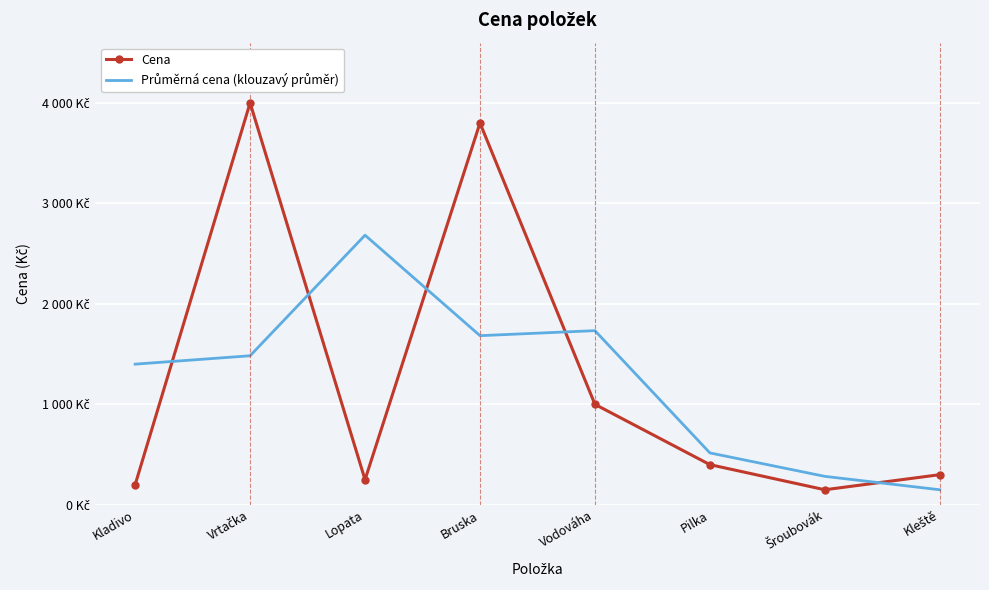

The Průměrná cena (klouzavý průměr) series shows 203.4 at Kleště. True or false?

False